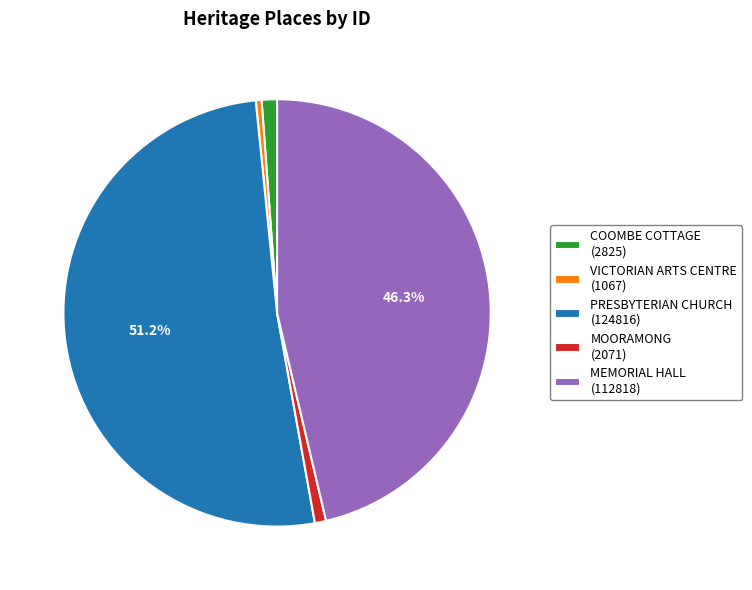

Does any single category account for the majority?

Yes